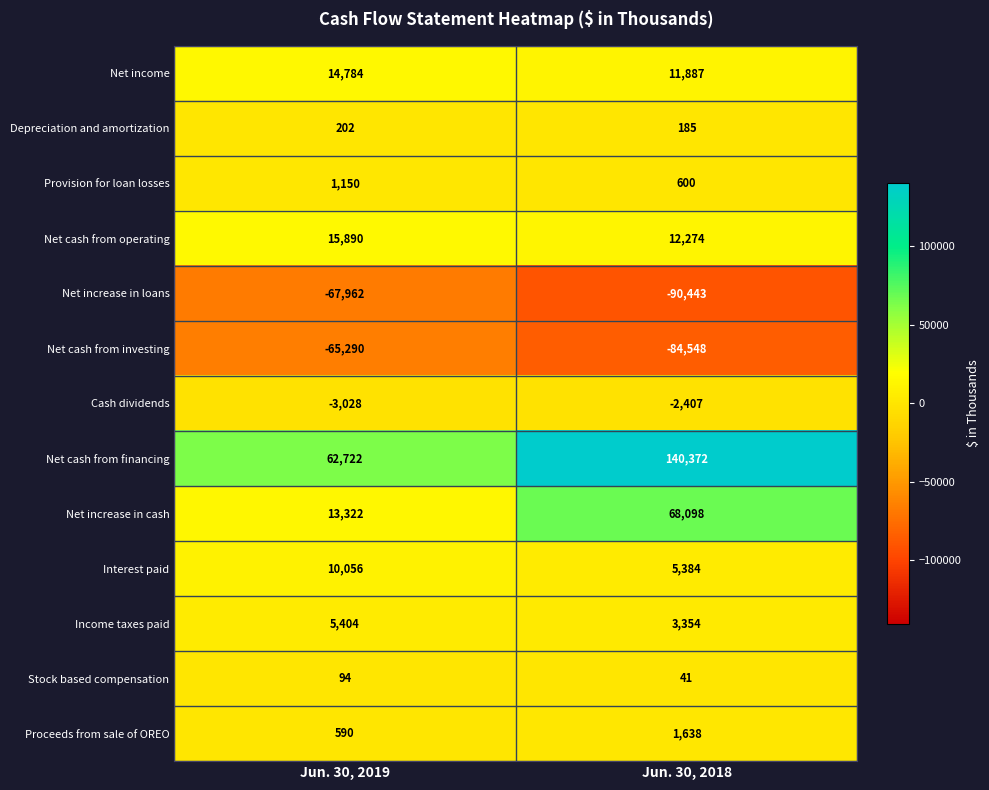

Which category has the highest value across all series?

Jun. 30, 2018